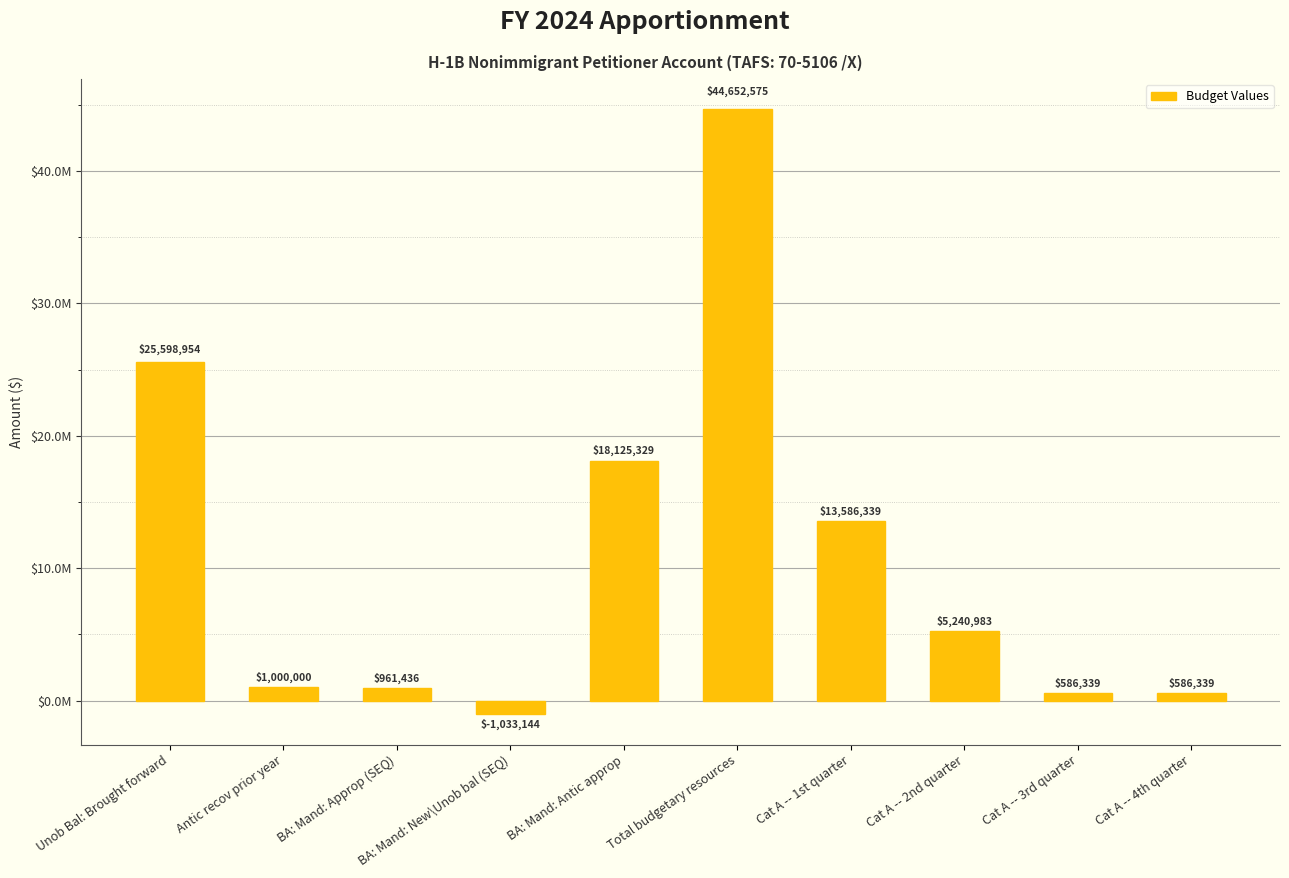

Are the bars horizontal?

No